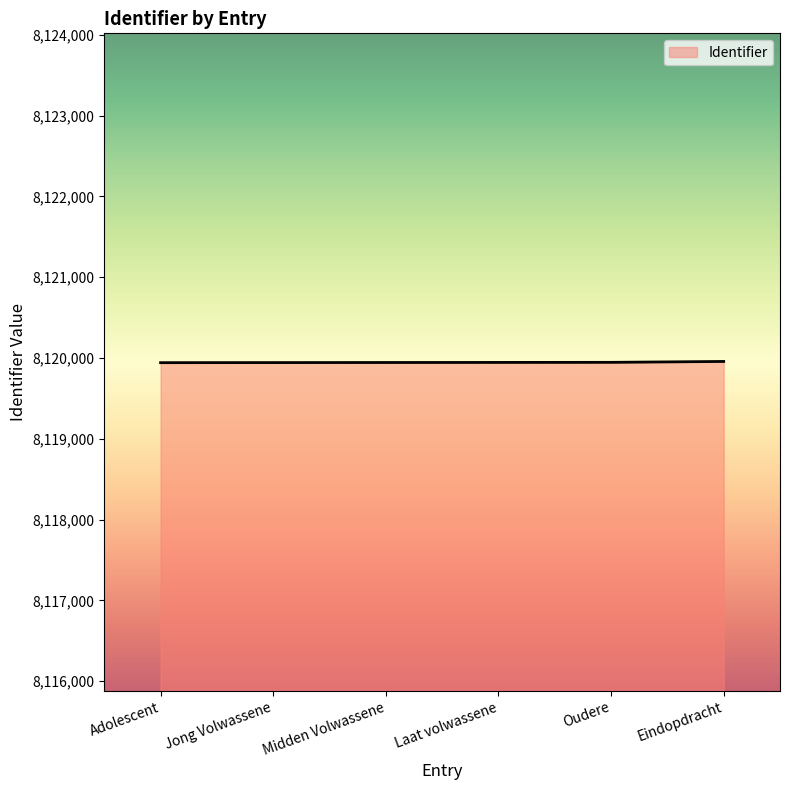

What is the ratio of the value at Eindopdracht to the value at Laat volwassene?

1.0